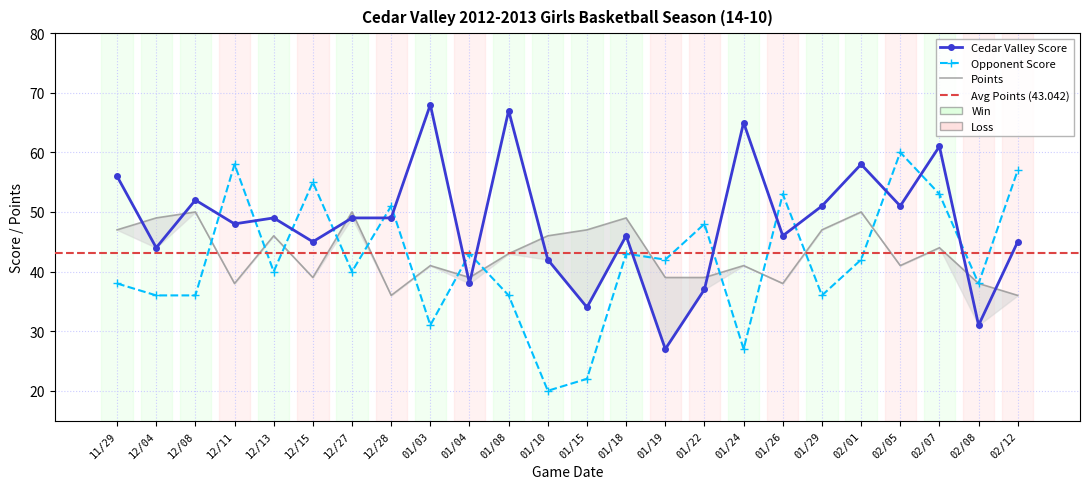

What is the label of the 22nd point from the left?

02/07